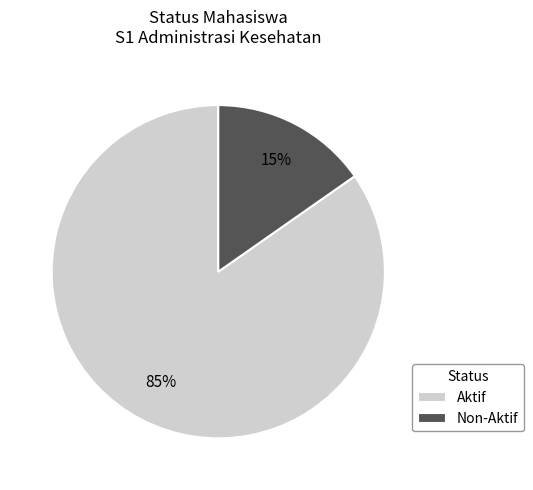

To the nearest percent, what percentage of the pie is Aktif?

85%